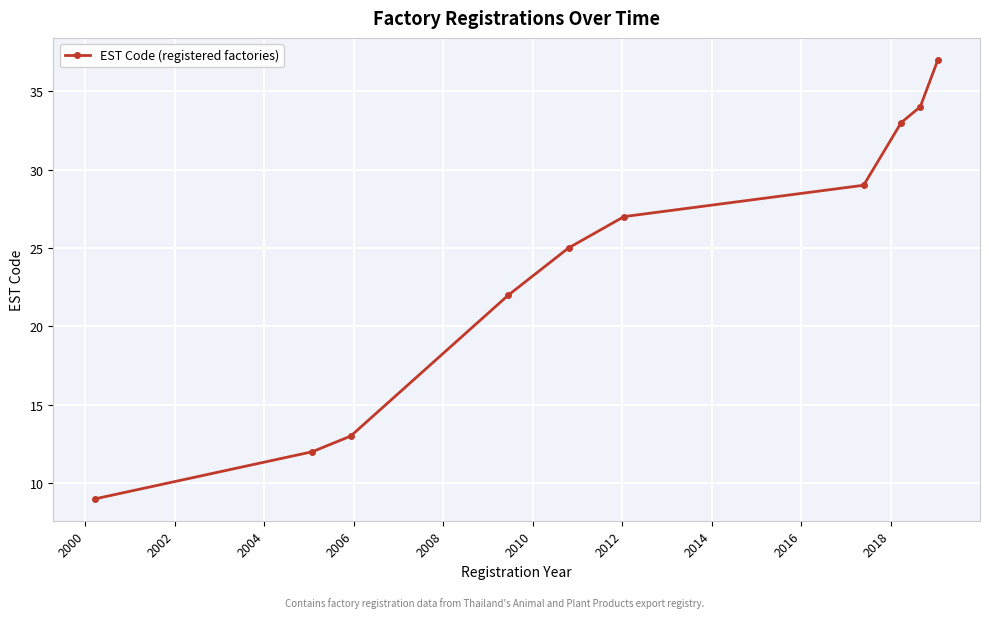

What is the greatest value displayed?

37